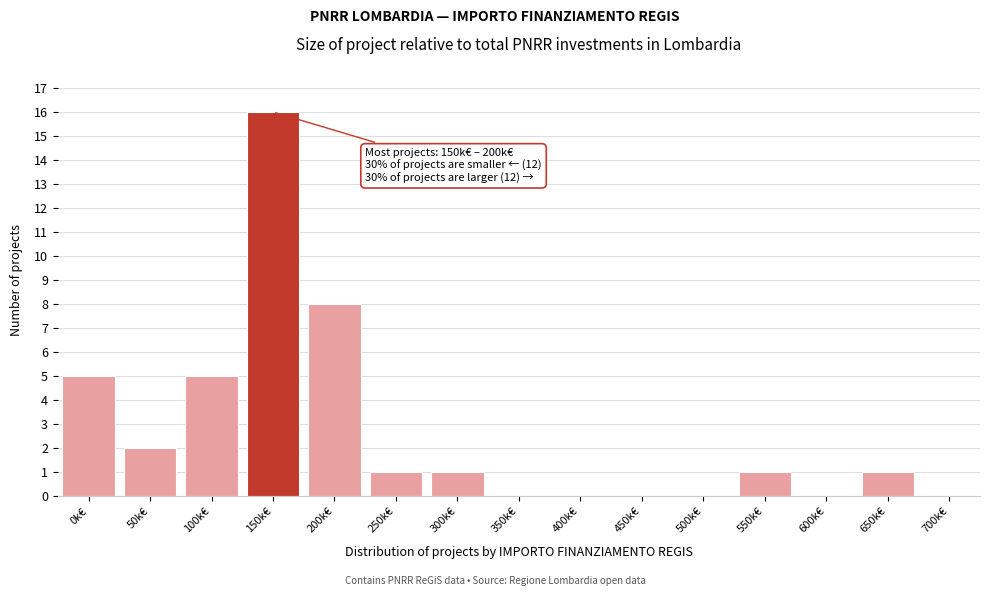

Reading right to left, transcribe all the data shown in this chart.

700k€=0	650k€=1	600k€=0	550k€=1	500k€=0	450k€=0	400k€=0	350k€=0	300k€=1	250k€=1	200k€=8	150k€=16	100k€=5	50k€=2	0k€=5